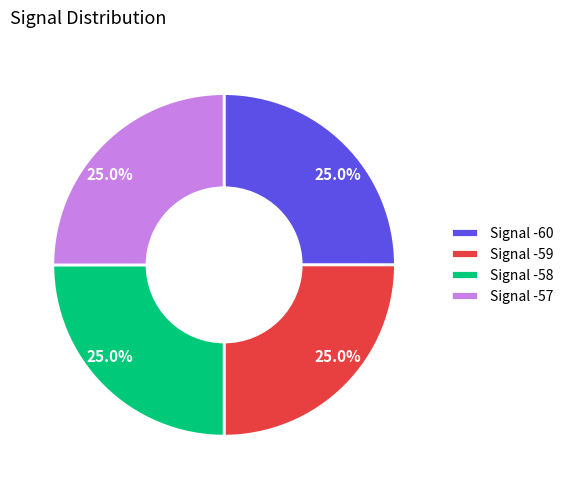

Is there a majority slice in this chart?

No